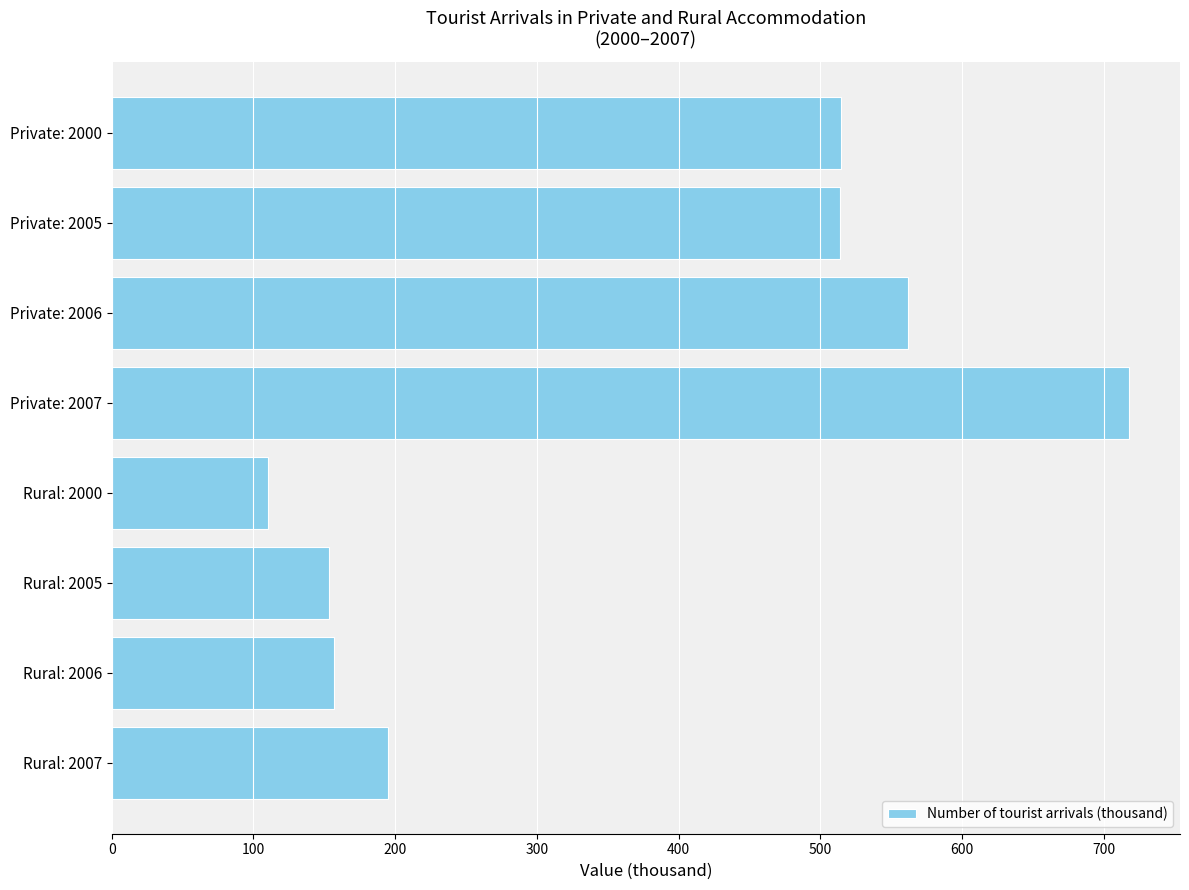

Is it true that the value at Rural: 2006 is 157?

True